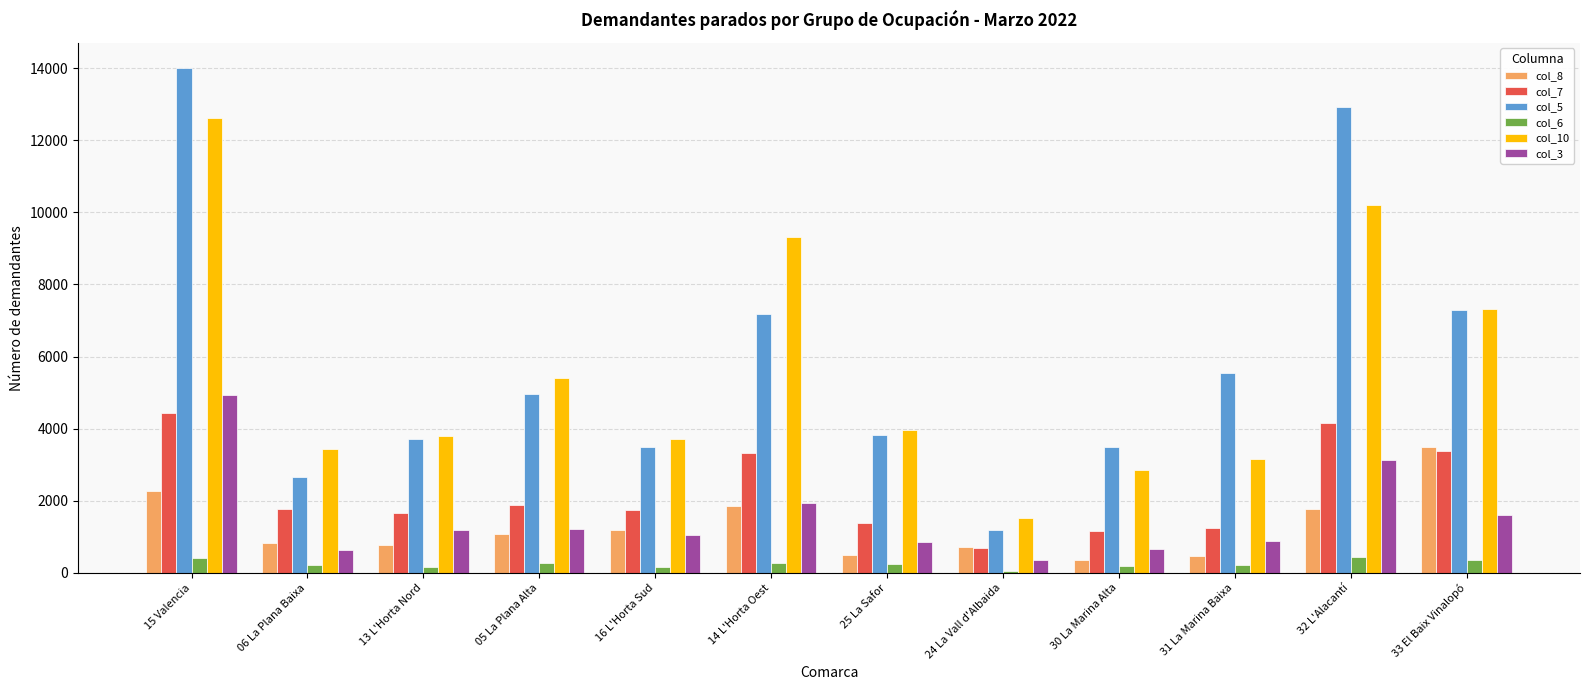

What is the difference between the maximum and minimum values in the col_5 series?

12820